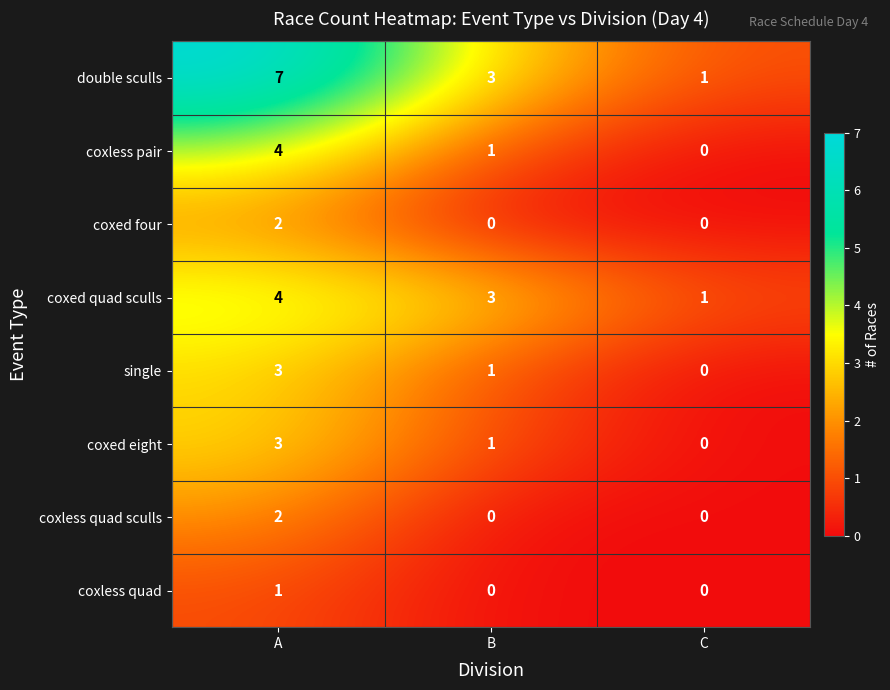

Where is coxed eight nearest to the value 1?

B